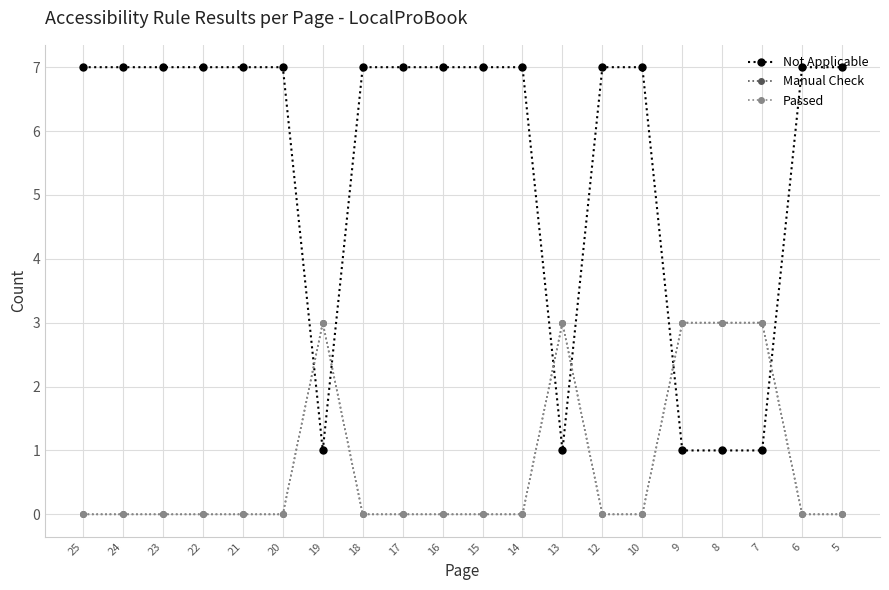

Which category has the lowest value in the Not Applicable series?

19